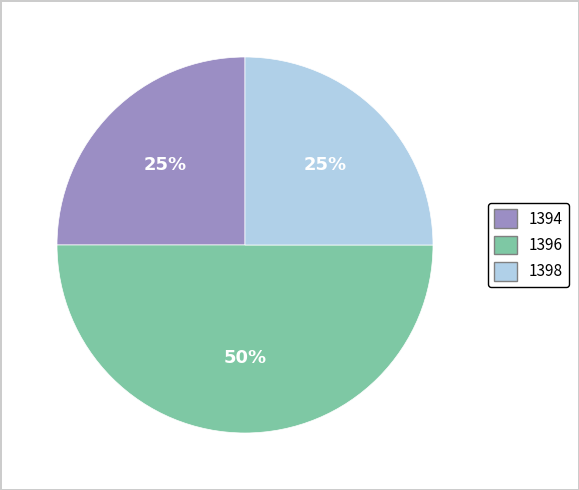

How many slices are in this pie chart?

3